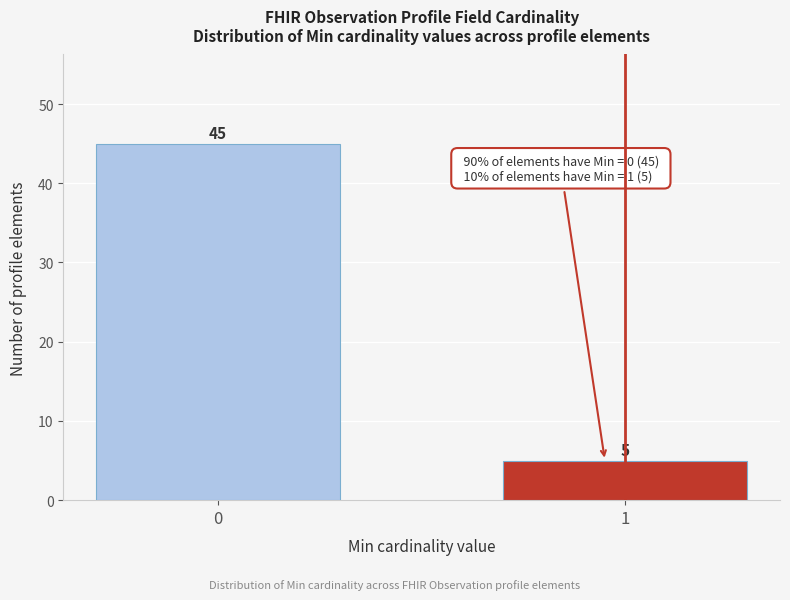

Reading left to right, what are all the values shown in this chart?

0=45	1=5